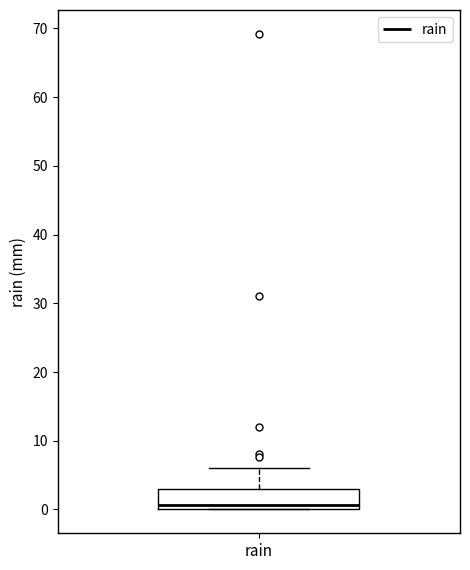

Transcribe this box plot: give where the median line is, the range the box spans, and where the two whiskers end, as read against the y-axis. The values are not printed on the chart, so give them approximately, as read against the axis.

median 1, box 0 to 3, whiskers 0 to 6